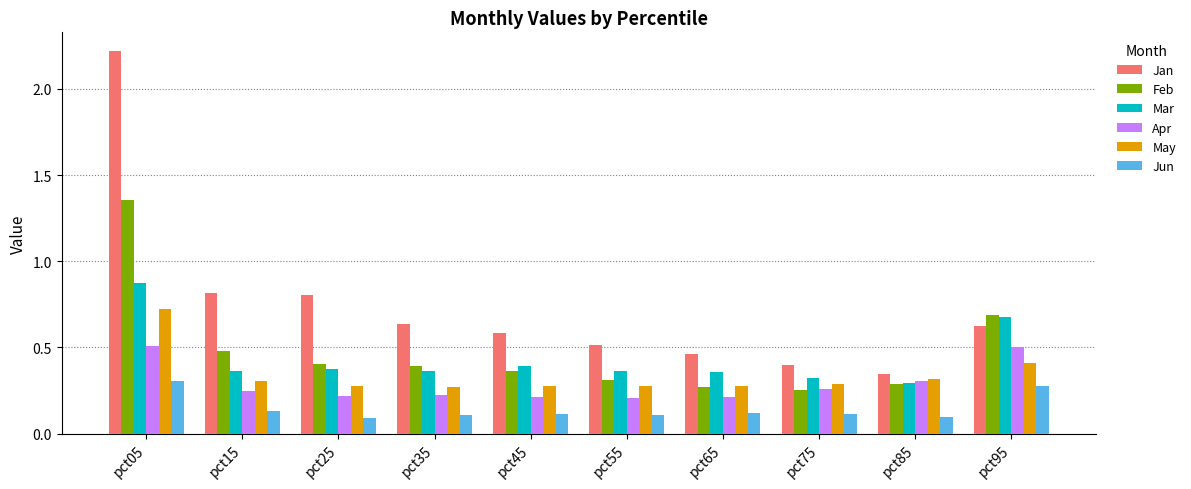

At which label does Jun reach its peak?

pct05